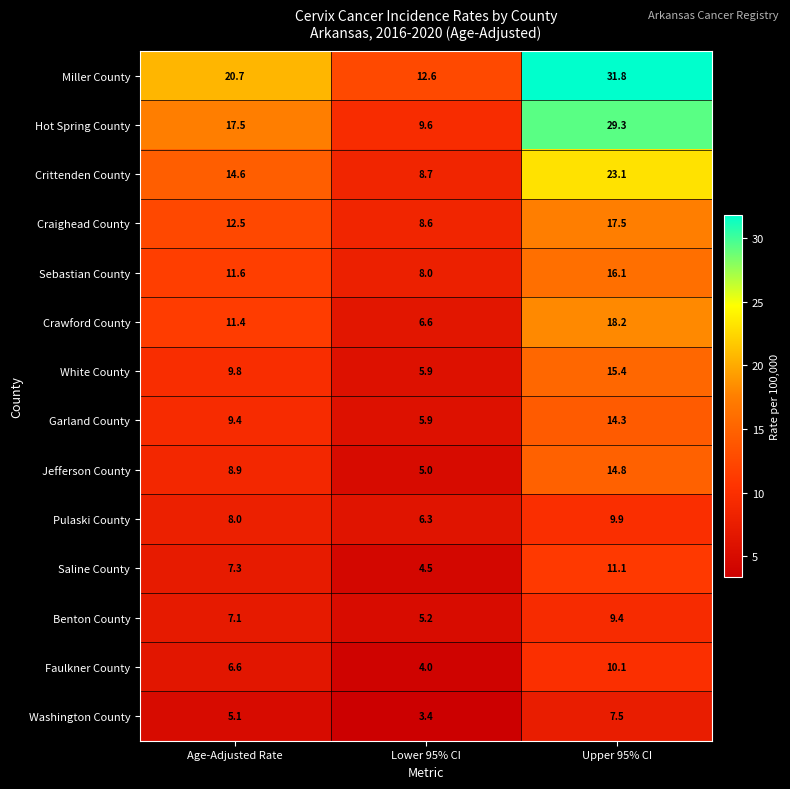

Where is Crittenden County nearest to the value 15?

Age-Adjusted Rate